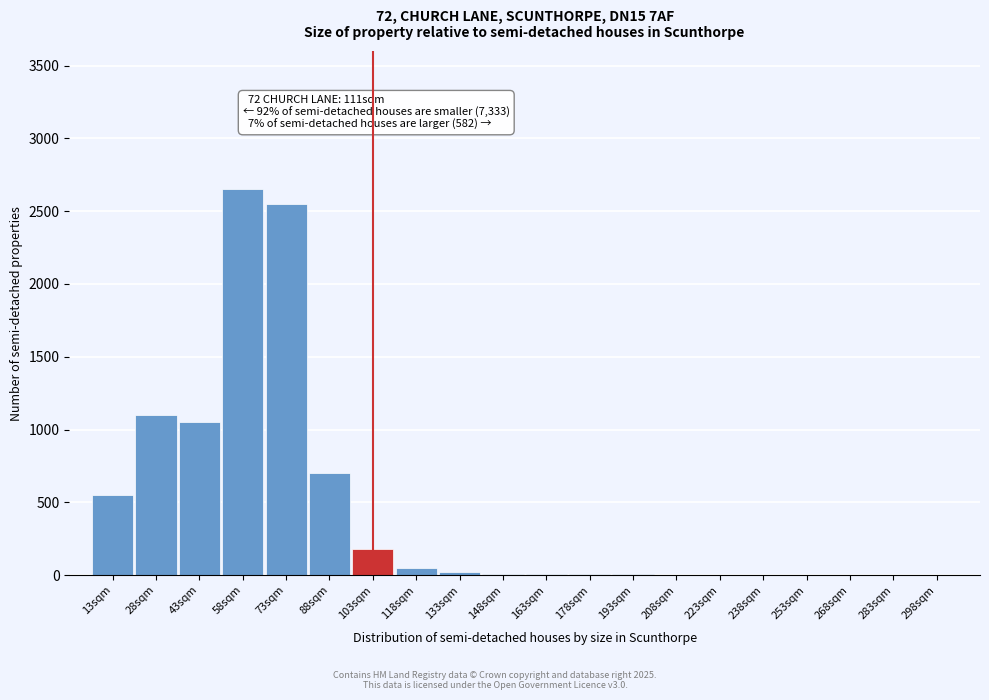

Which label corresponds to the largest value in the chart?

58sqm